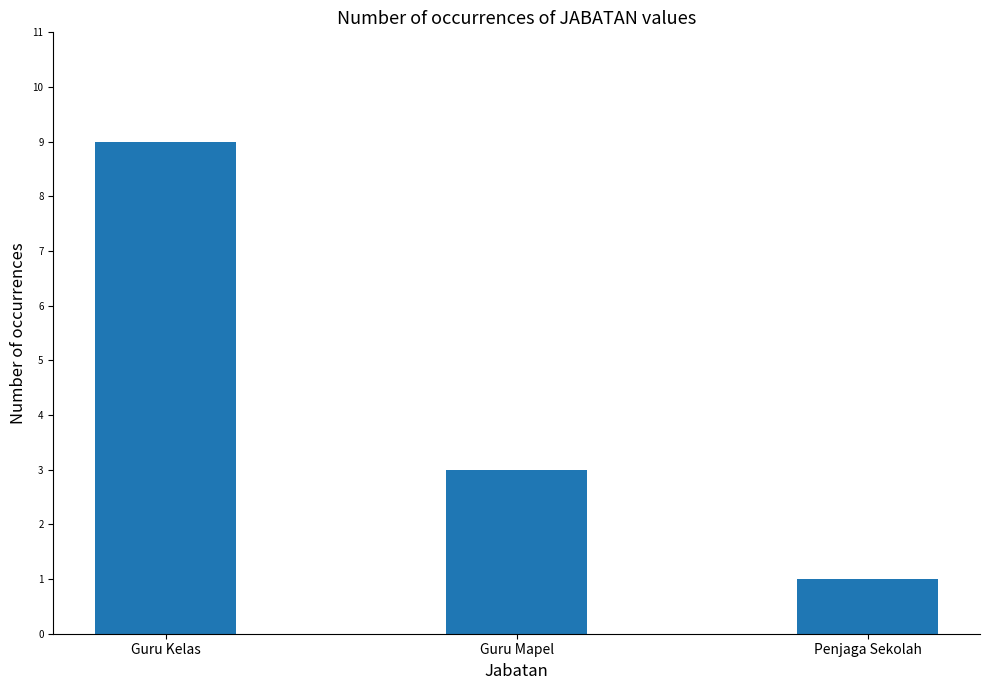

What is the change in value from Guru Kelas to Penjaga Sekolah?

-8